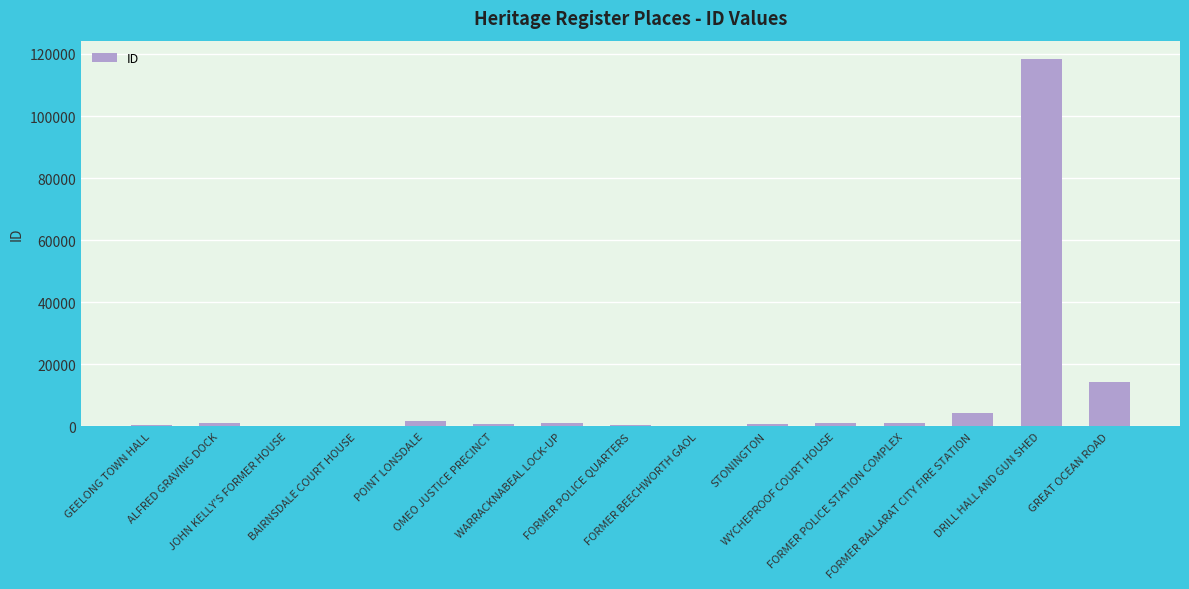

What is the approximate value at DRILL HALL AND GUN SHED, to the nearest 10?

118370